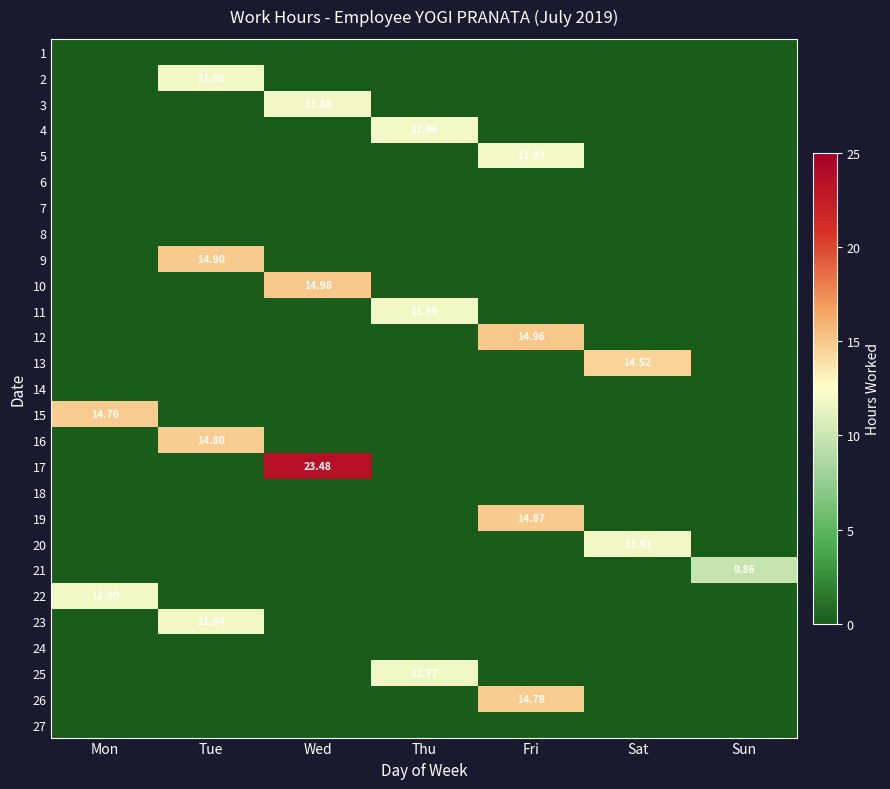

How many categories are shown in the chart?

7